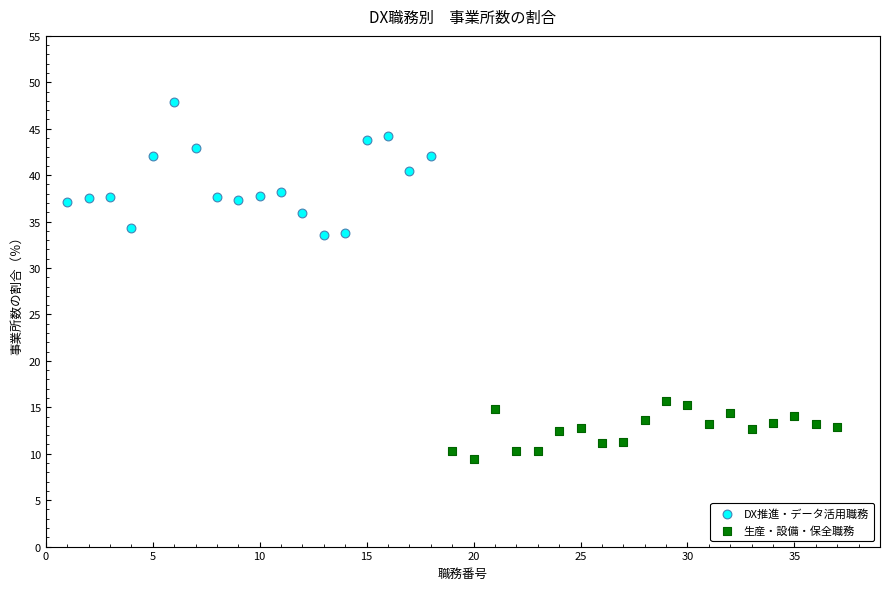

Which series reaches the maximum Y coordinate?

DX推進・データ活用職務